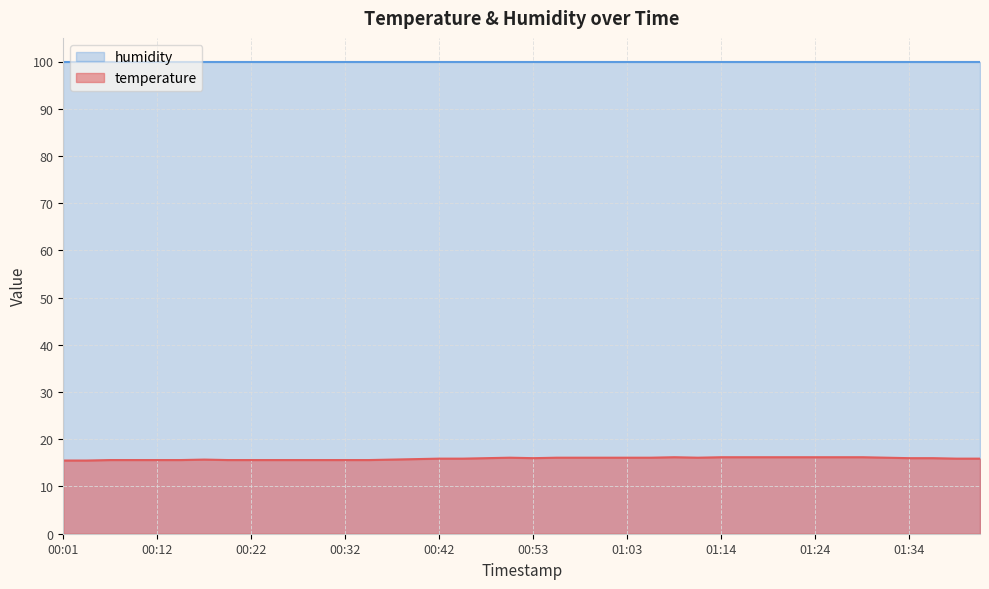

Approximately how many times larger is the value at 00:04 compared to 00:14?

1.0